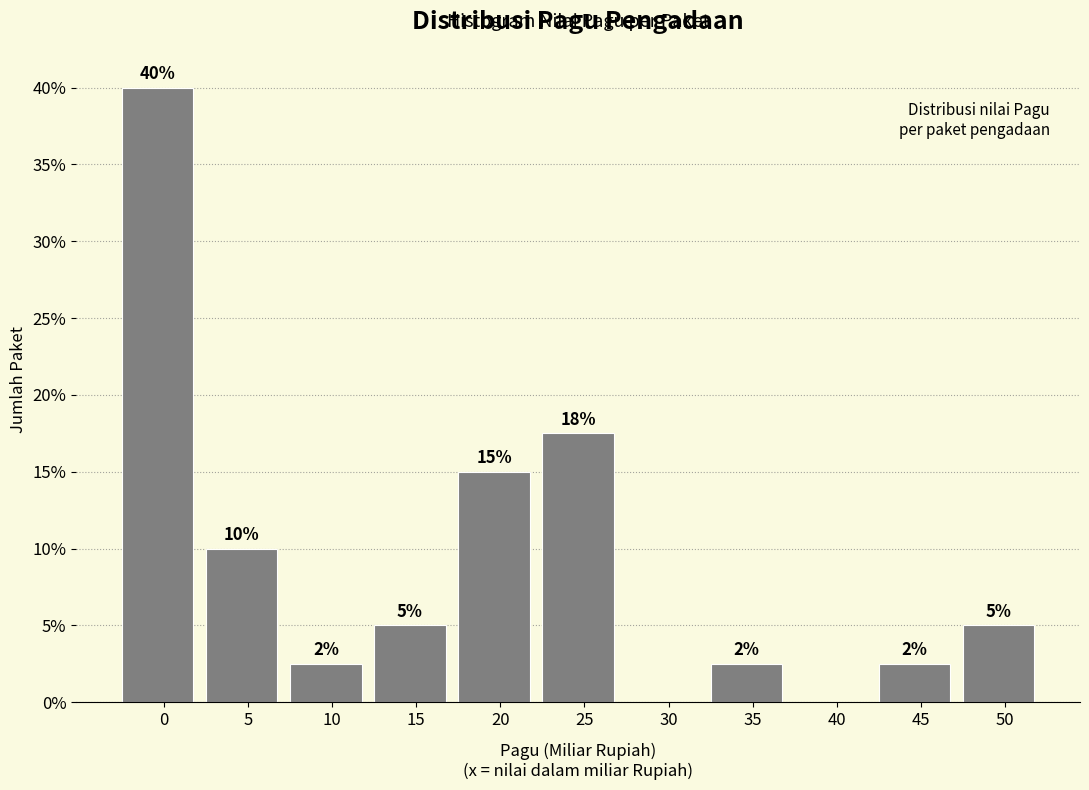

The value at 5 is 2.4. True or false?

False